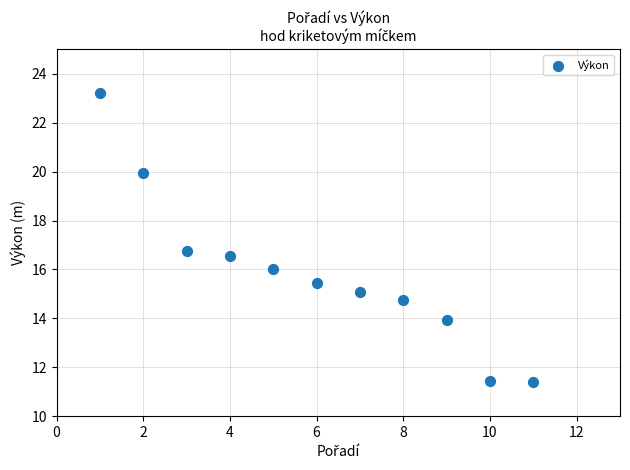

What Y value in the scatter plot is closest to 17?

16.8